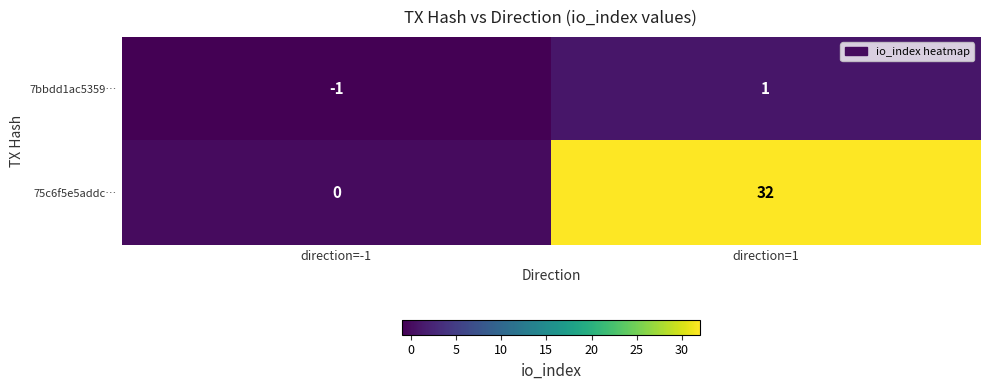

What value does the 75c6f5e5addc… series have at direction=1, to the nearest 10?

30